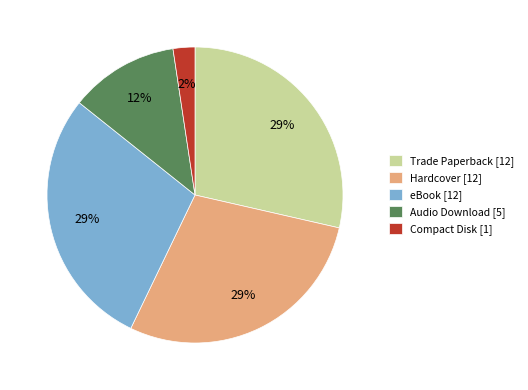

To the nearest percent, what percentage of the pie is Hardcover?

29%